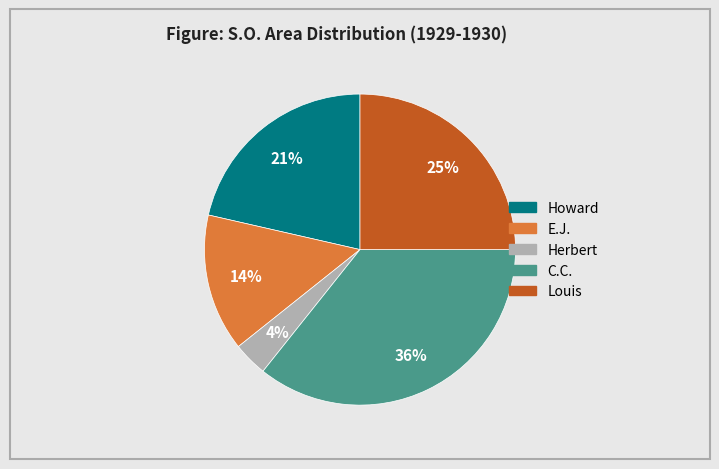

Which category has the biggest portion of the pie?

C.C.